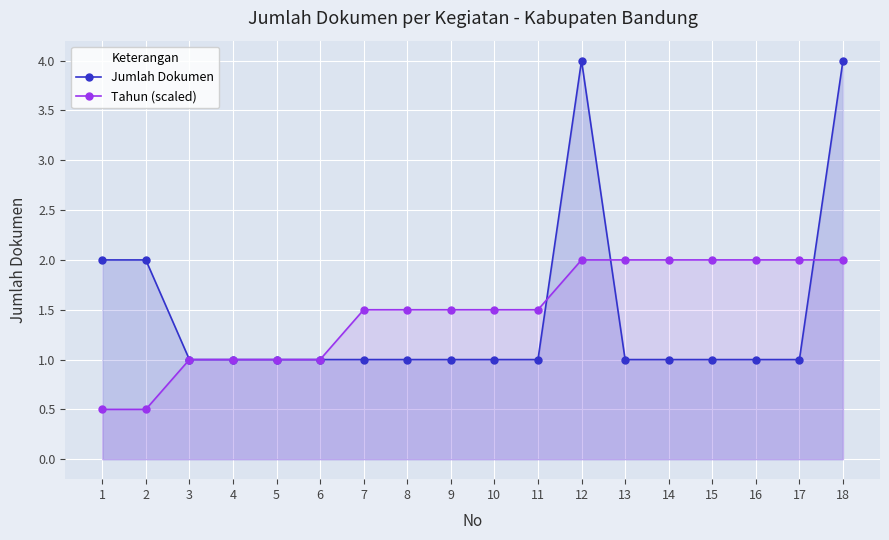

Which category has the lowest value across all series?

1